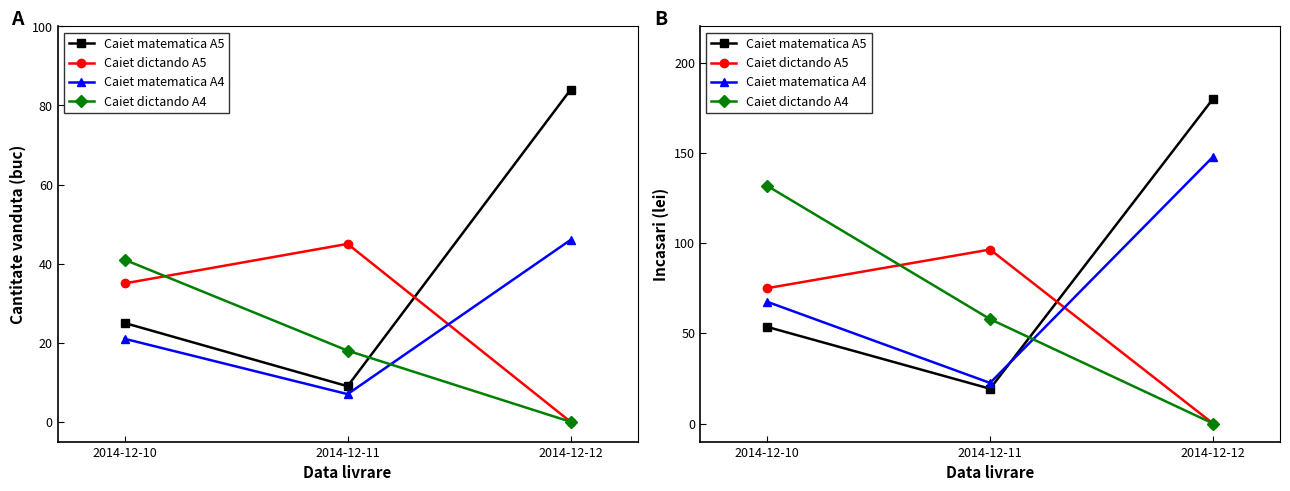

Between 2014-12-11 and 2014-12-12, which series saw the biggest shift?

Caiet matematica A5